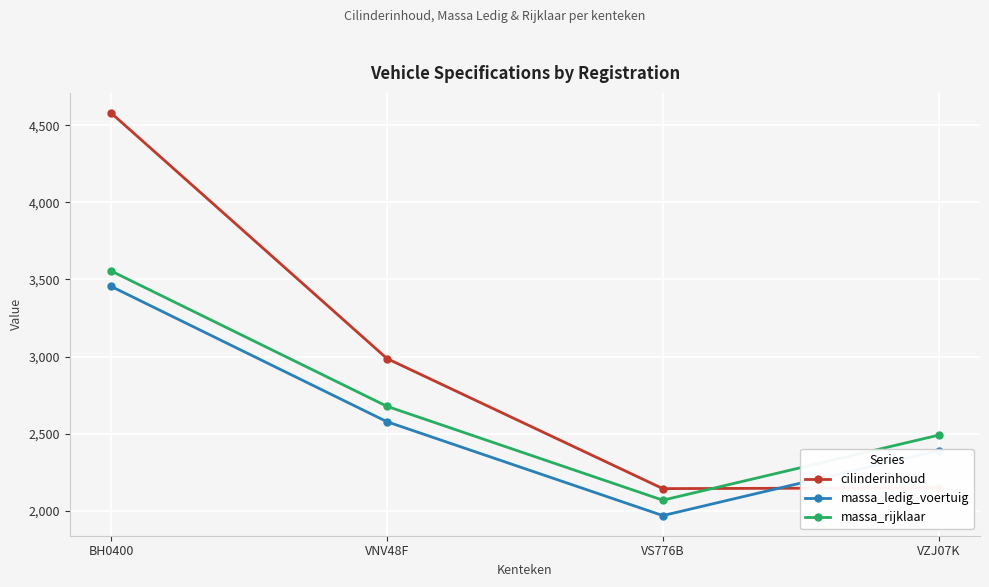

Which label corresponds to the largest value in the chart?

BH0400